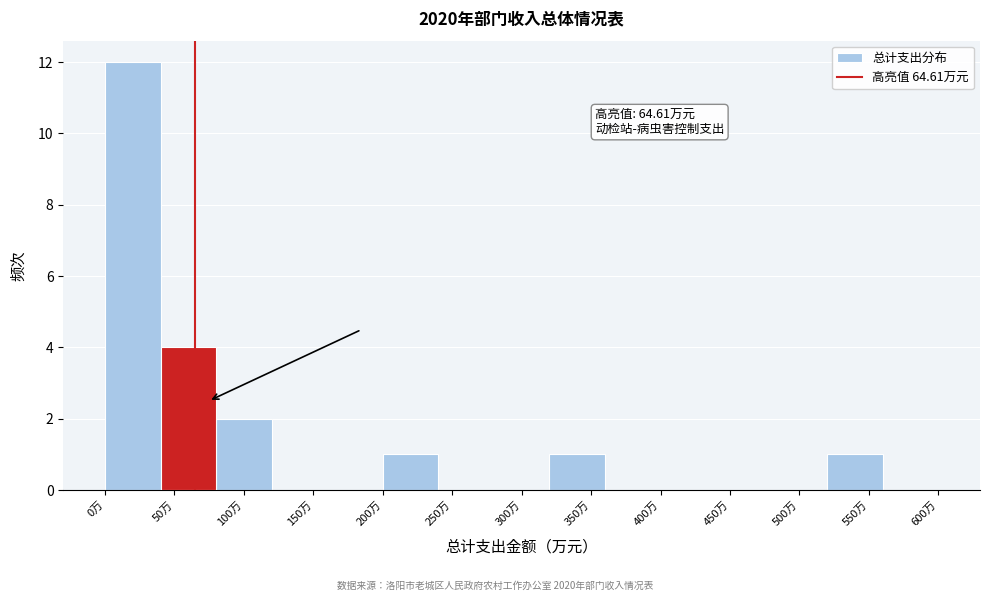

Which range on the x-axis has the tallest bar?

0 to 40